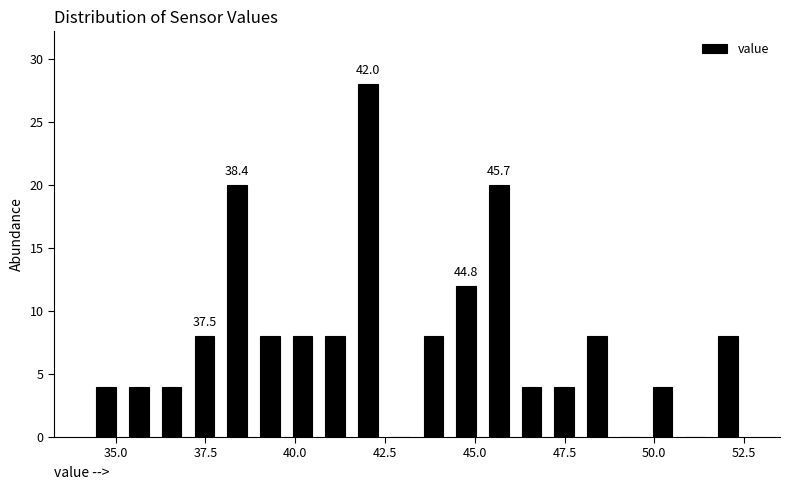

Around what value on the x-axis is the tallest bar? Give the approximate position of its centre, as read against the axis.

42.0